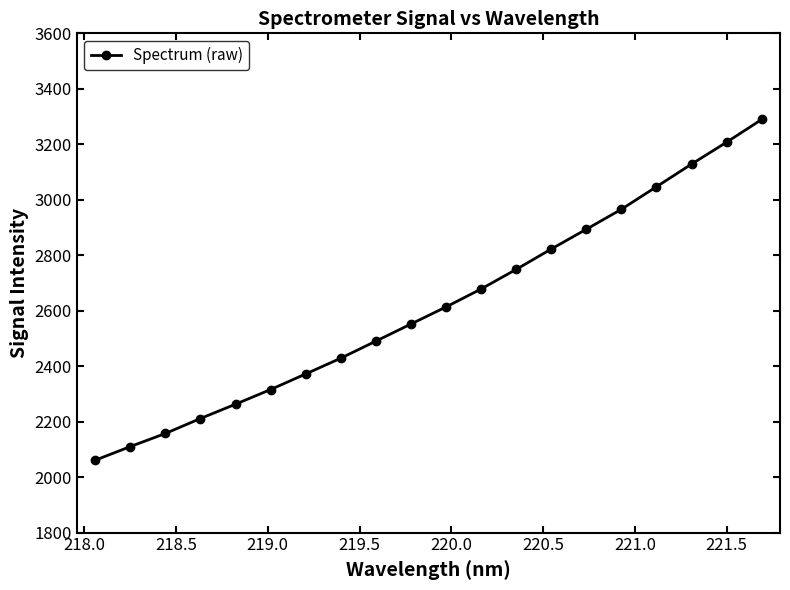

What is the value of the 2nd point from the left?

2110.1